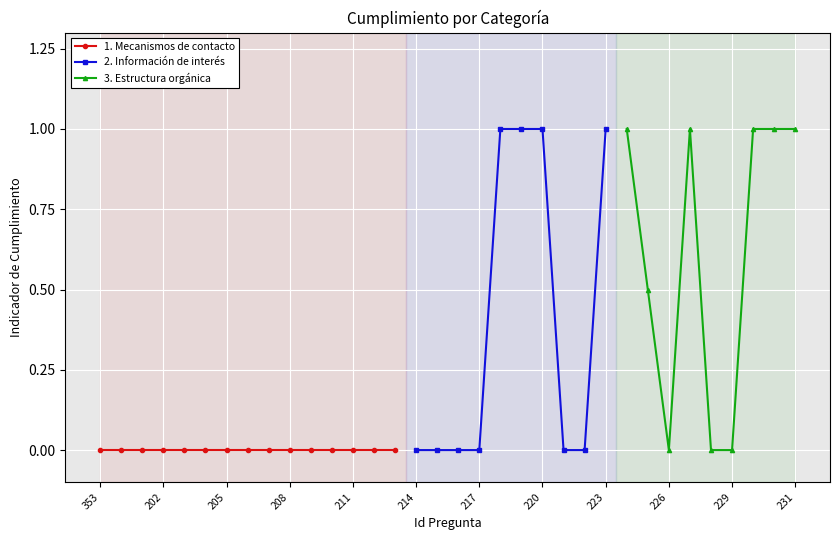

At how many categories does at least one series exceed 0?

10